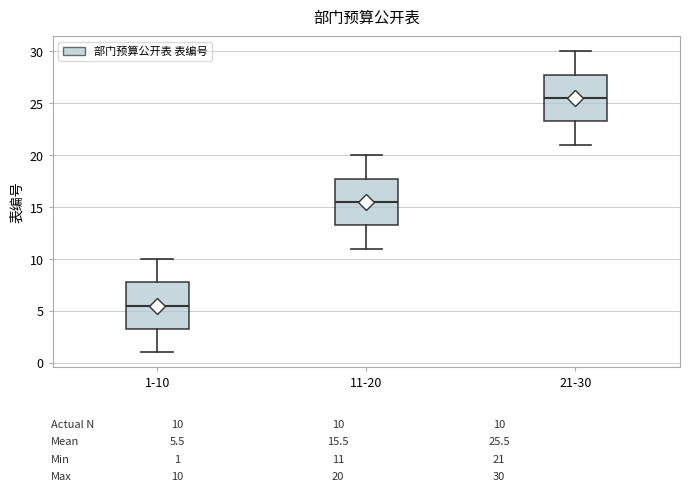

Where is the upper edge of the box for 11-20 on the y-axis? The values are not printed on the chart, so give them approximately, as read against the axis.

18.0